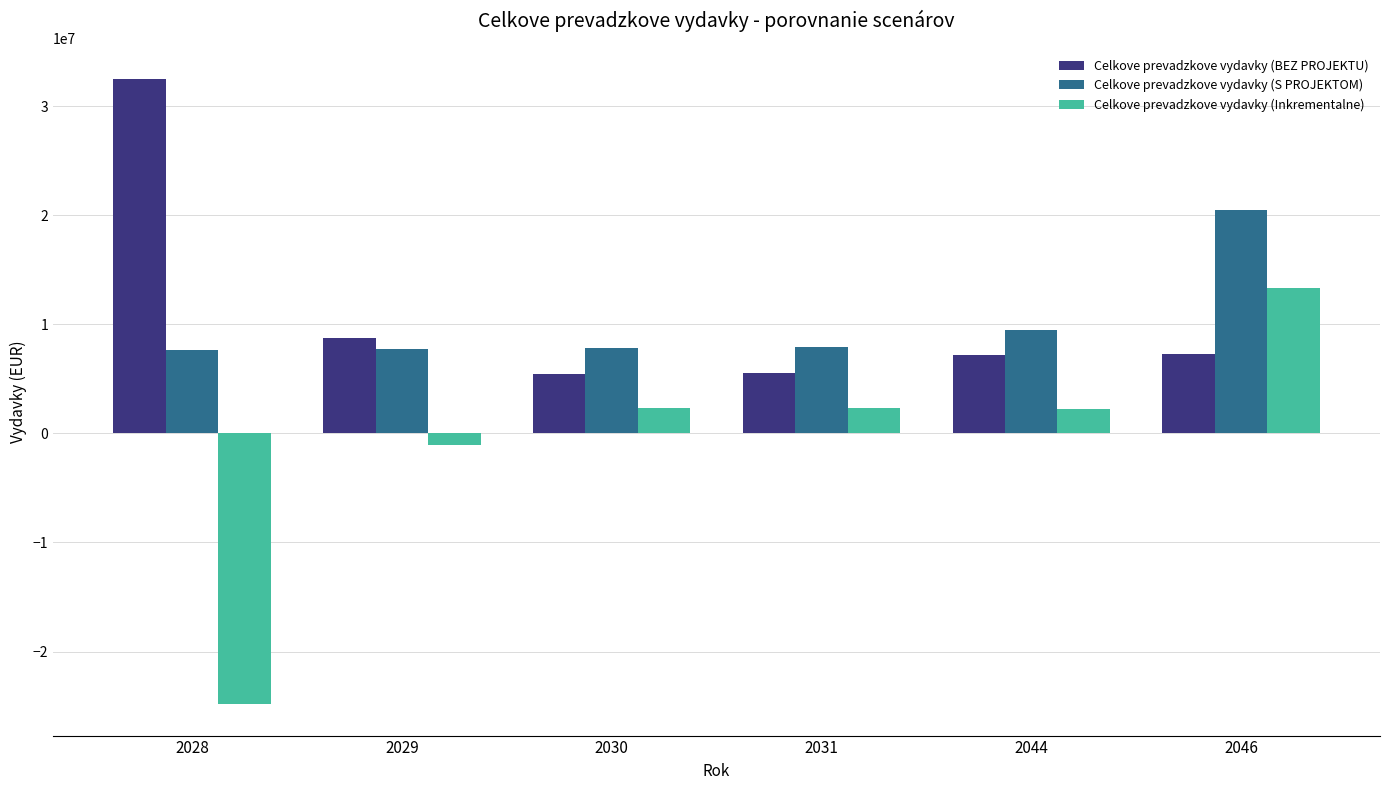

How many negative values does the Celkove prevadzkove vydavky (Inkrementalne) series have?

2